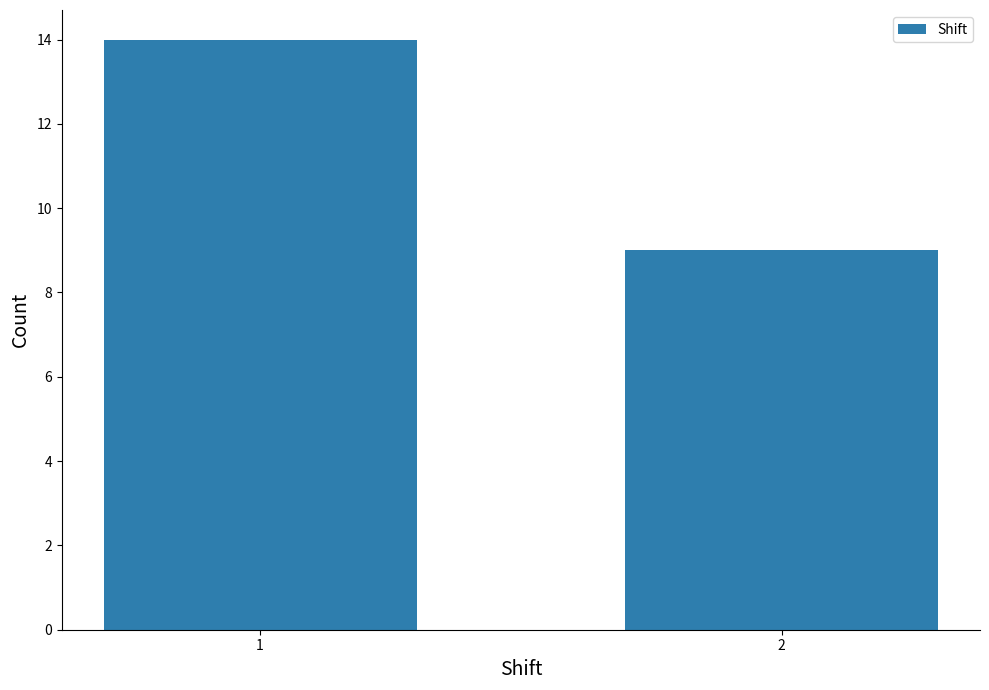

Reading right to left, list all the values displayed in this chart.

9	14